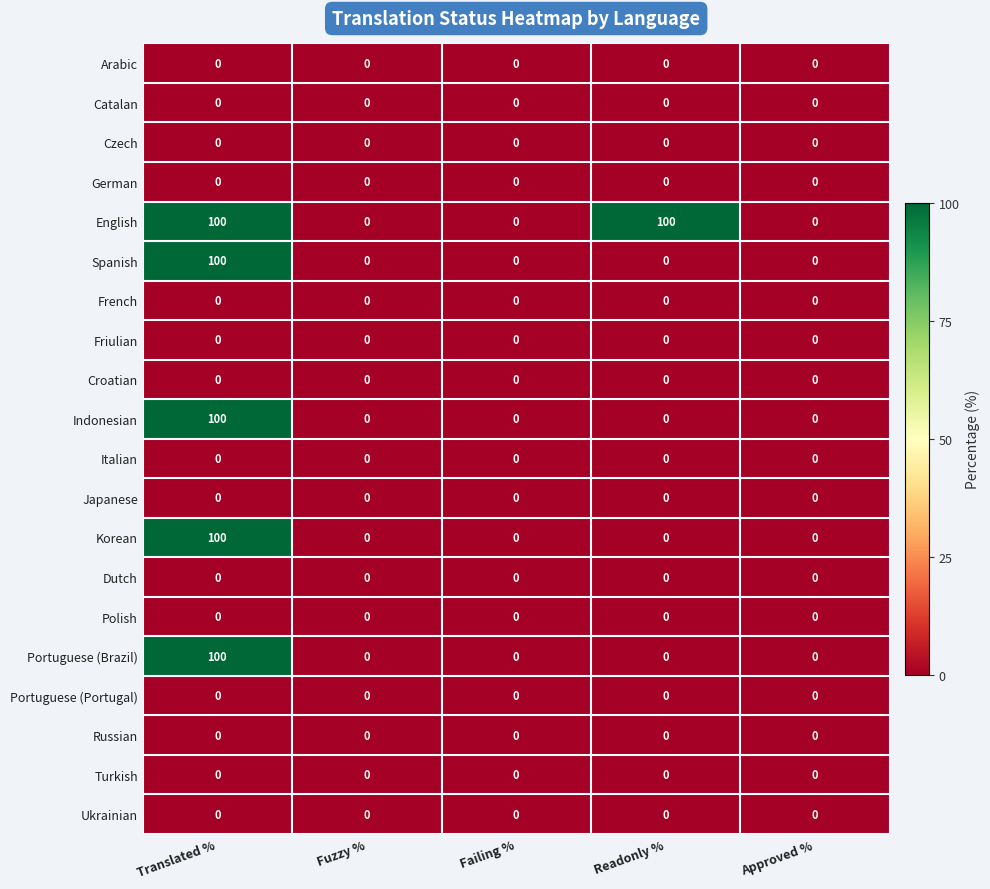

Read the Portuguese (Brazil) value at Translated %, to the nearest 50.

100